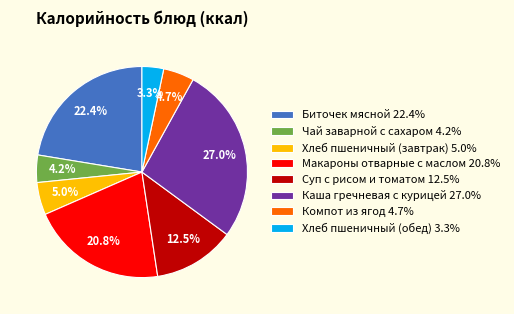

To the nearest percent, what is the difference between the Суп с рисом и томатом and Макароны отварные с маслом slice percentages?

8%